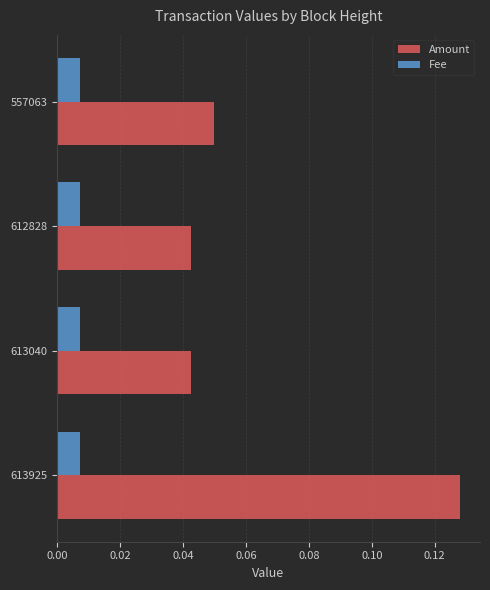

What are all the series names shown in the legend?

Amount, Fee